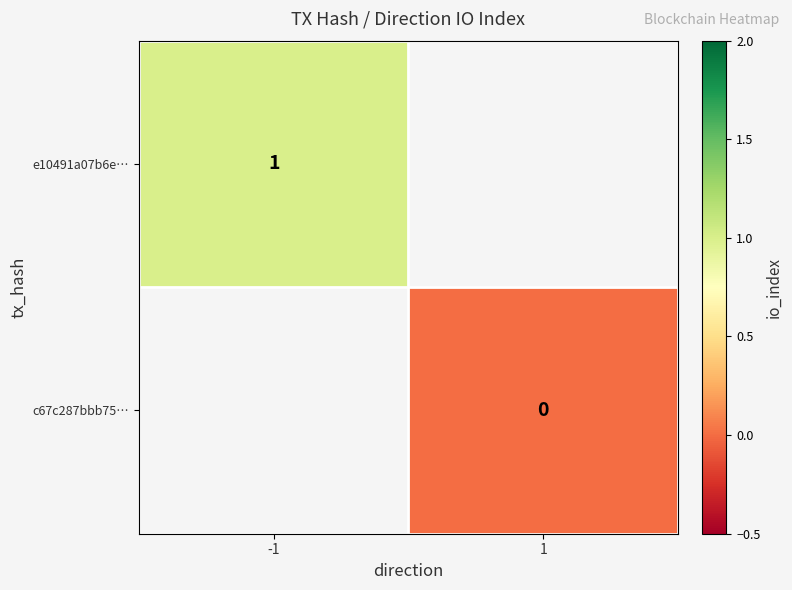

True or false: e10491a07b6e… has a value of 1 at -1.

True